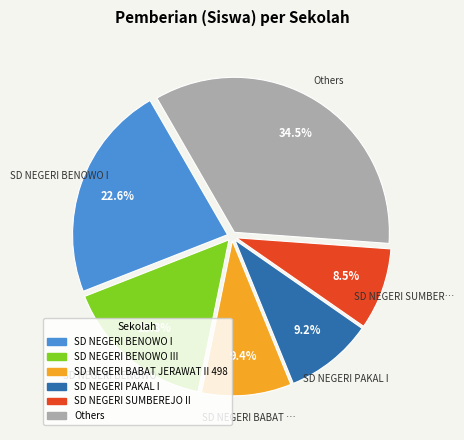

Is there any slice that represents more than half of the pie?

No